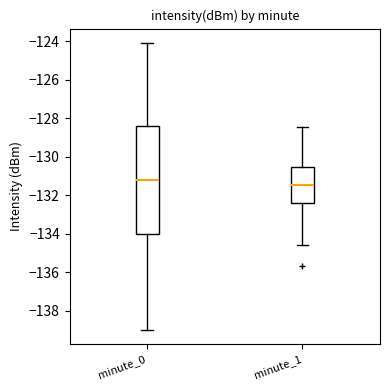

Comparing the boxes themselves (not the whiskers), which one is the tallest?

minute_0